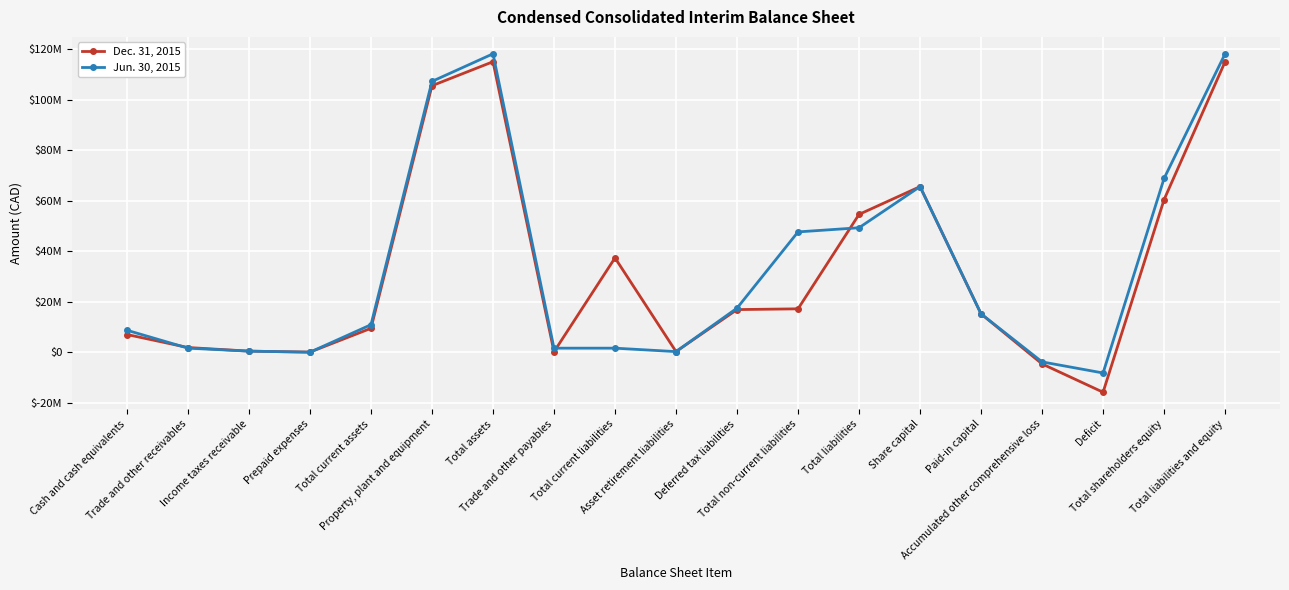

List the series in order of their overall mean, highest first.

Jun. 30, 2015, Dec. 31, 2015